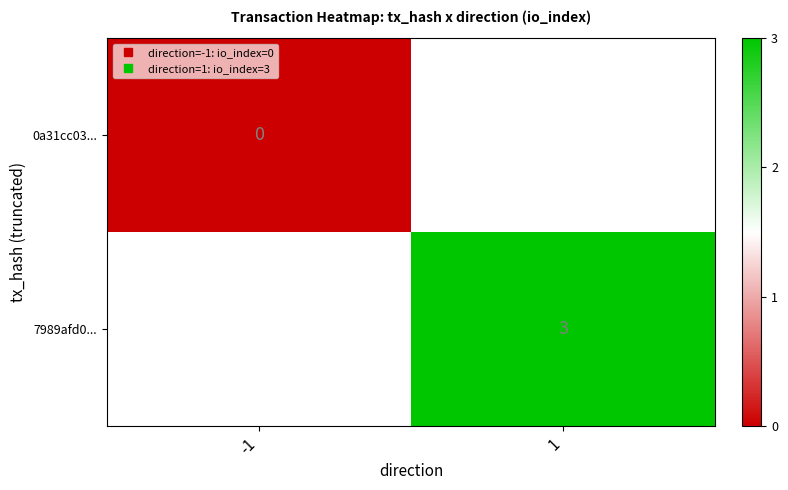

List the series in order of their peak value, lowest first.

0a31cc03..., 7989afd0...